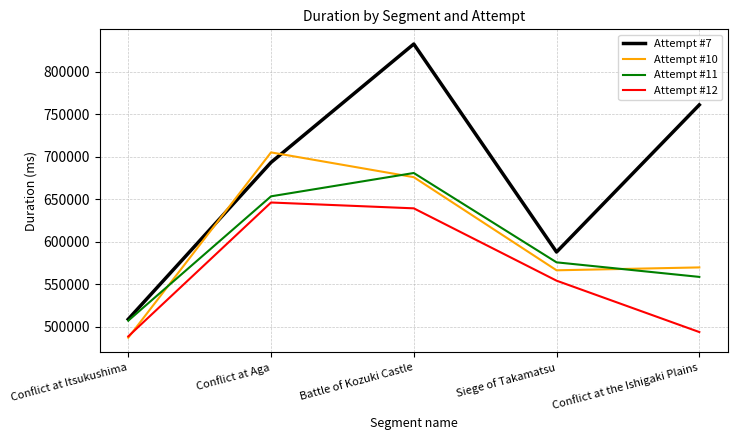

At how many categories does at least one series exceed 541169?

4